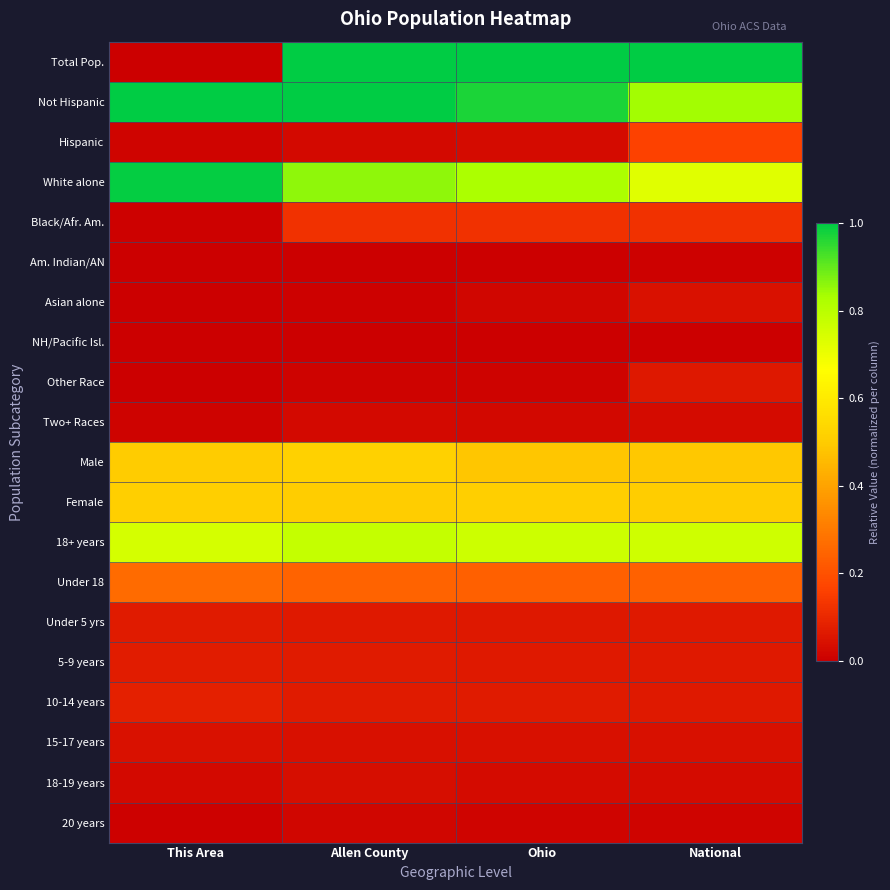

At which category is the sum across all series the highest?

Allen County